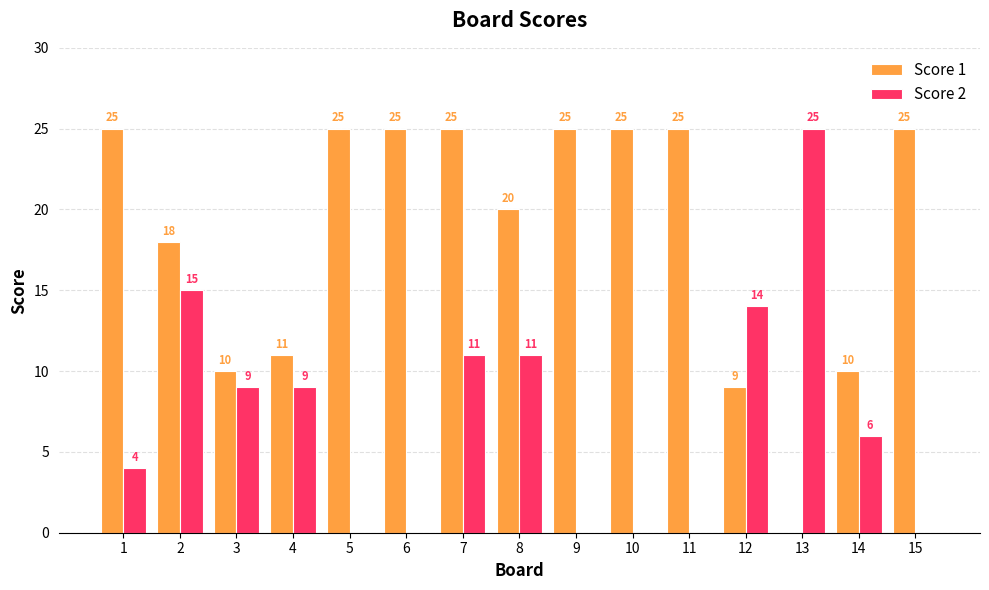

Between 7 and 13, which series saw the biggest shift?

Score 1